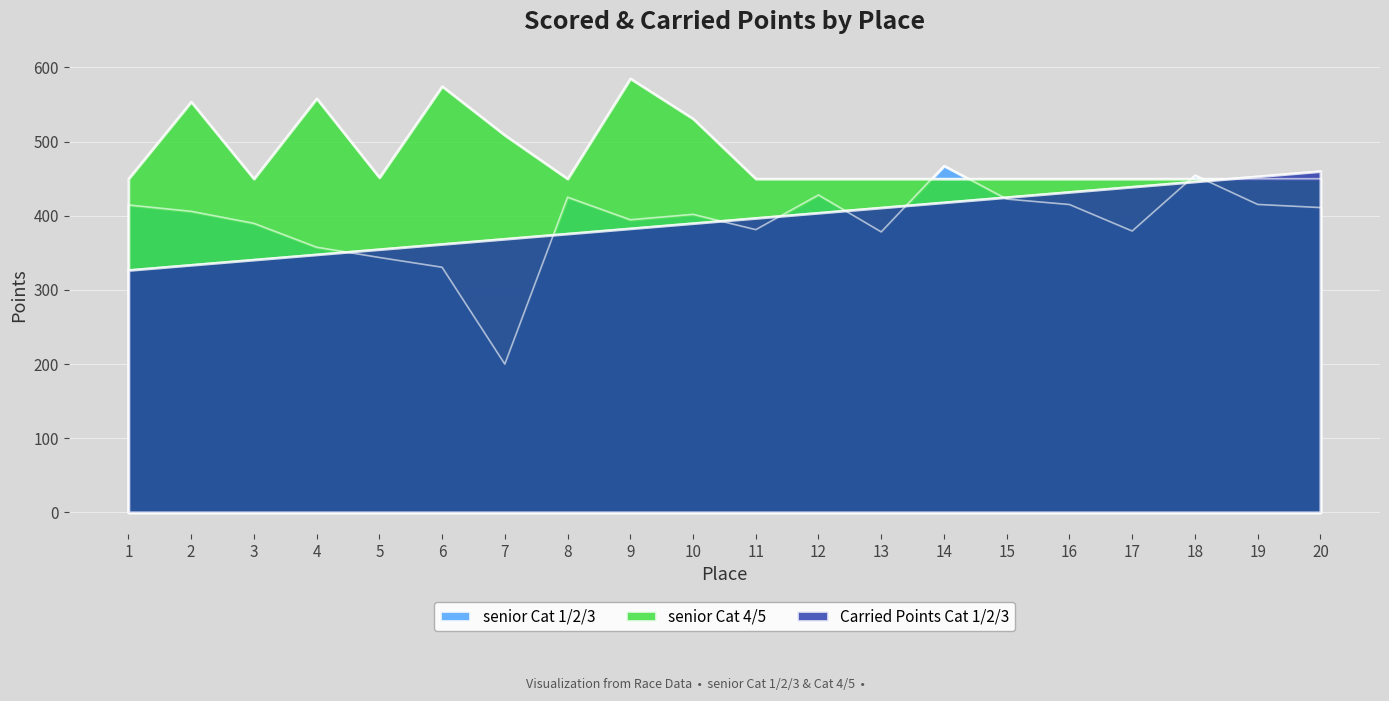

True or false: Carried Points Cat 1/2/3 has more than 0 points higher than both neighbors.

False